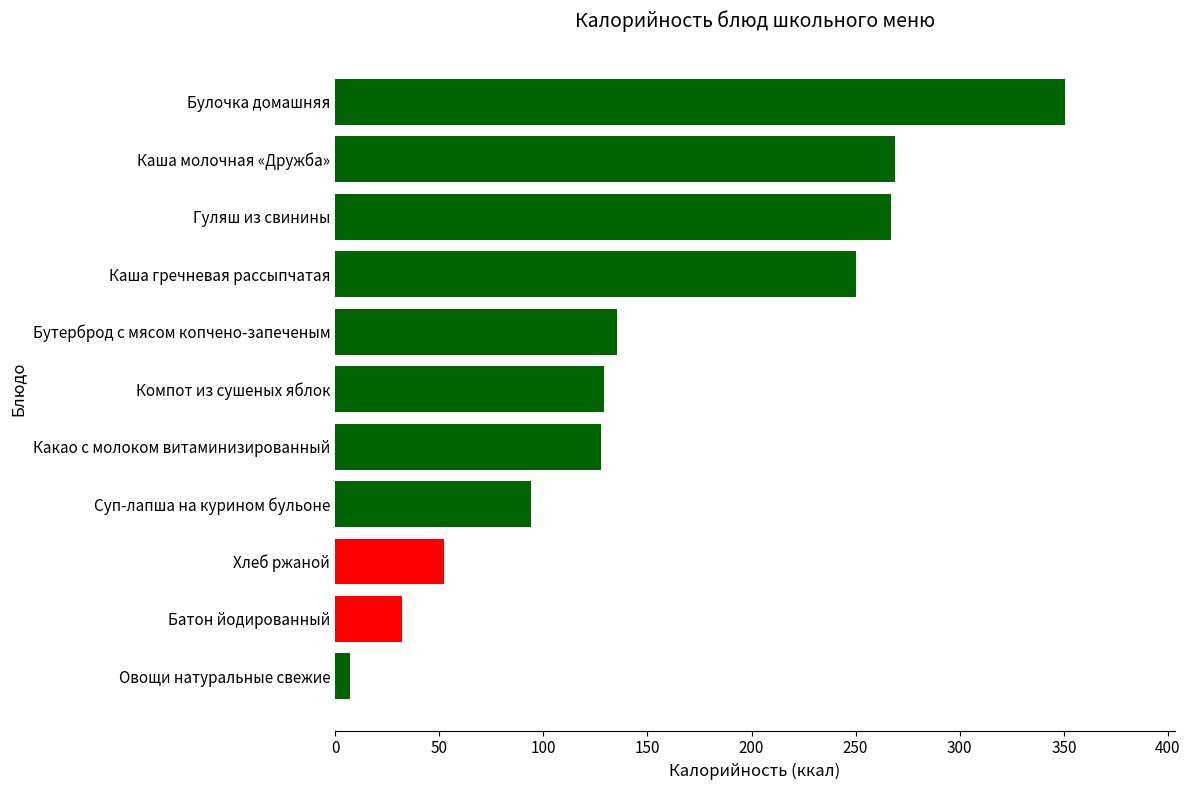

Approximately how many times larger is the value at Каша гречневая рассыпчатая compared to Булочка домашняя?

0.7